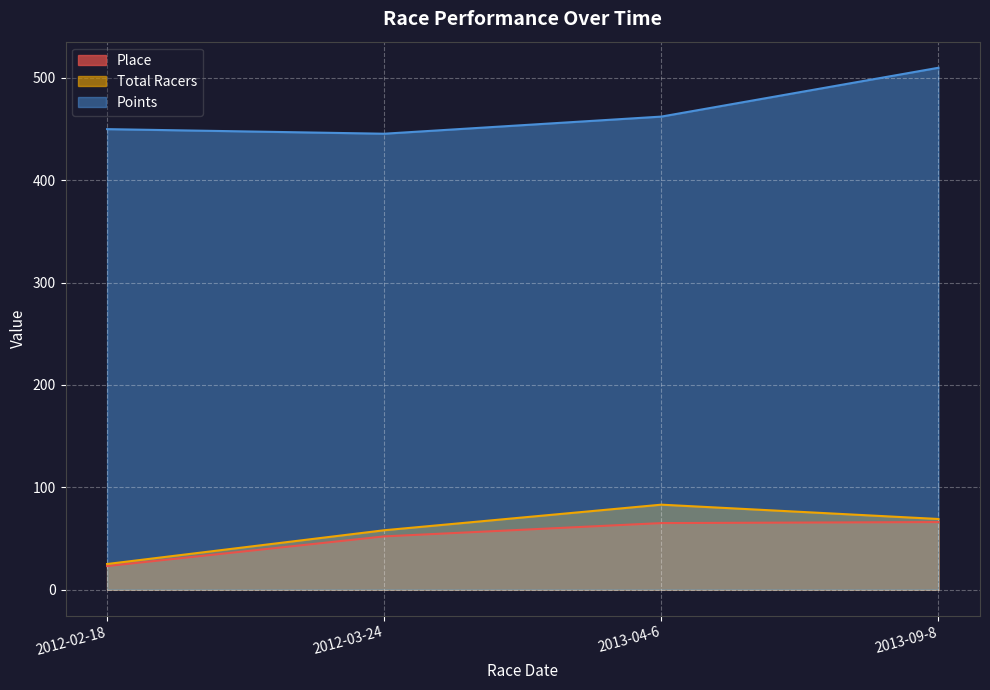

Reading left to right, what are all the values shown in this chart?

Place: 23.0	52.0	65.0	66.0
Total Racers: 25.0	58.0	83.0	69.0
Points: 450.0	445.5	462.3	510.0